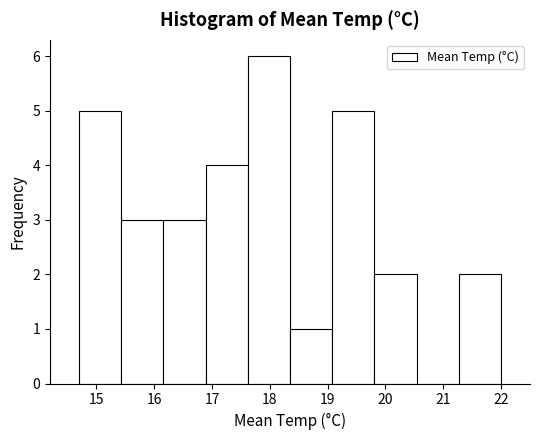

Reading left to right, list every bar in this chart as the range it spans on the x-axis followed by its height. Neither the bar edges nor the heights are printed on the chart, so give them approximately, as read against the axes.

14.70 to 15.43: 5
15.43 to 16.16: 3
16.16 to 16.89: 3
16.89 to 17.62: 4
17.62 to 18.35: 6
18.35 to 19.08: 1
19.08 to 19.81: 5
19.81 to 20.54: 2
20.54 to 21.27: 0
21.27 to 22.00: 2